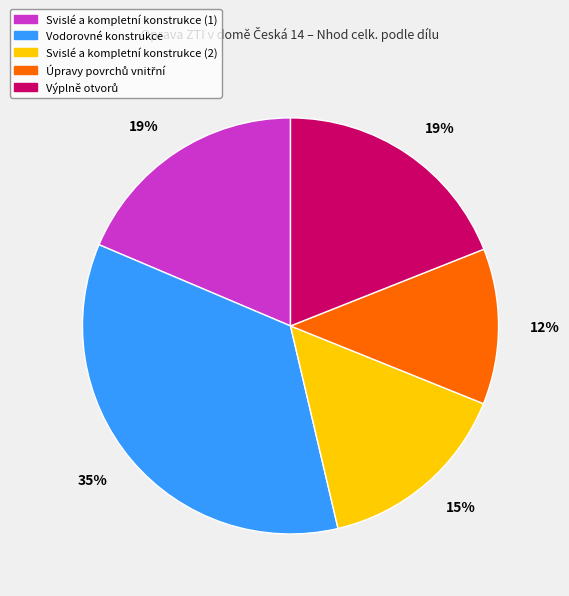

Count the number of slices in the pie.

5